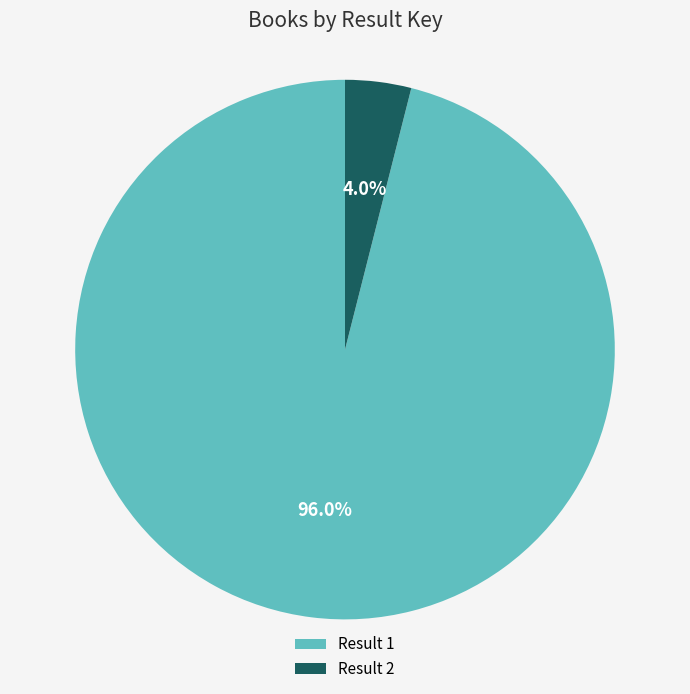

Which category has the smallest portion of the pie?

Result 2